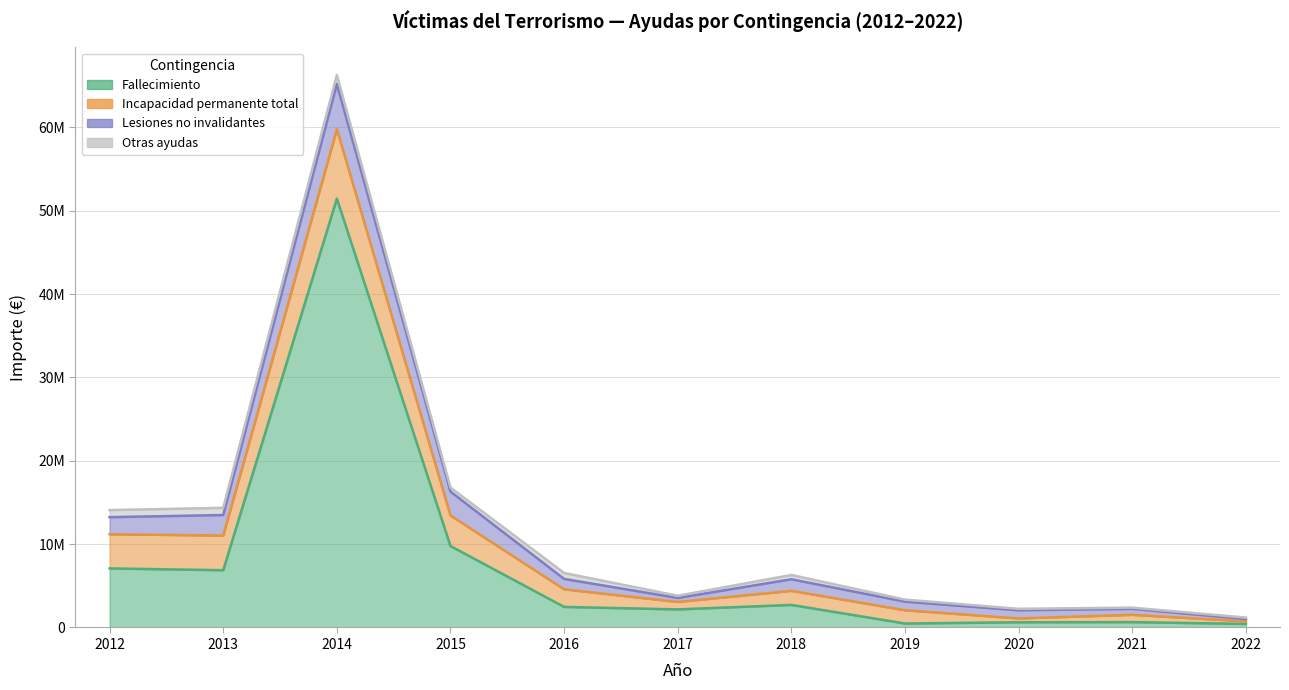

What is the average value of the Lesiones no invalidantes series?

1720122